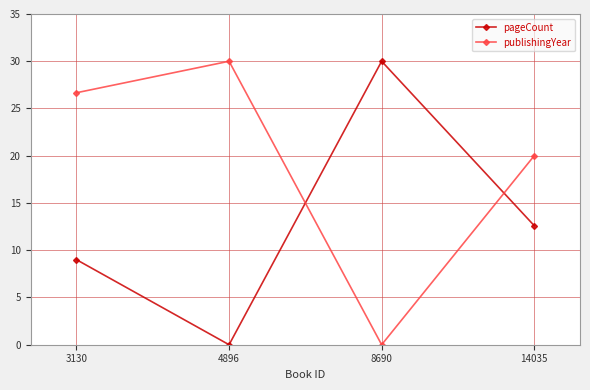

What is the difference between the highest and lowest values at 8690?

30.0